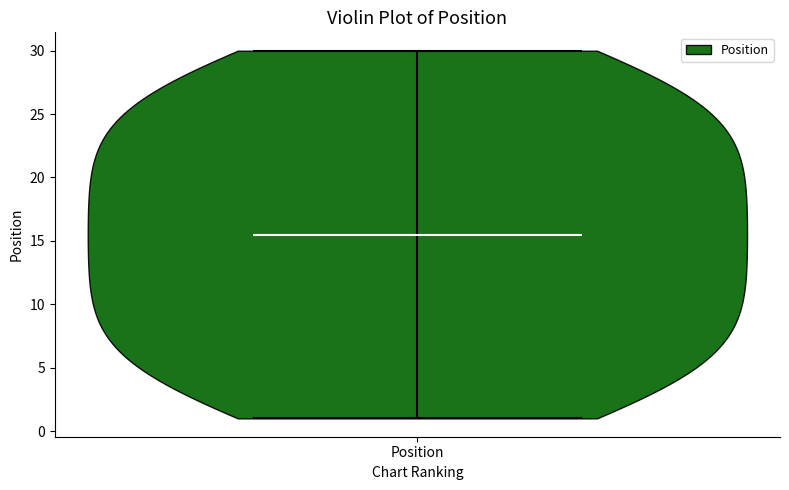

Read this violin plot against the y-axis: where its median line is, and the lowest and highest points the violin reaches. The values are not printed on the chart, so give them approximately, as read against the axis.

median line 15.5, lowest point 1.0, highest point 30.0